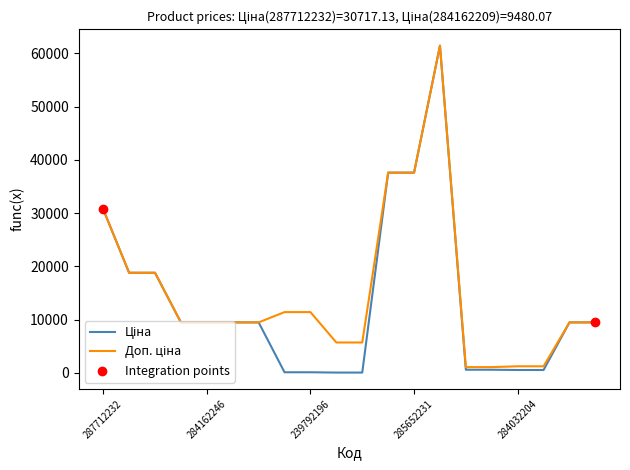

What is the maximum value shown in the chart?

61434.3